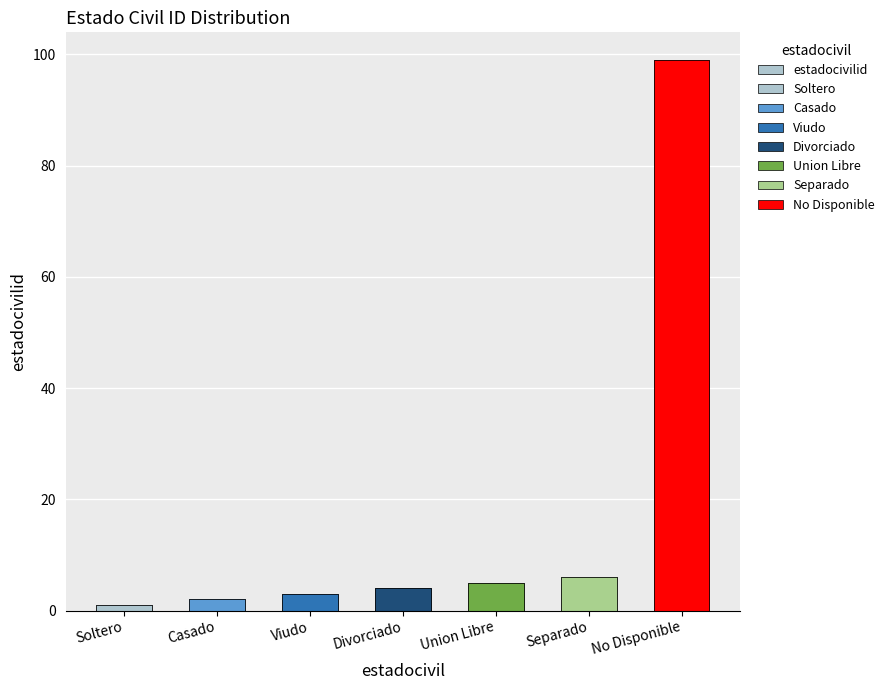

Count the number of values greater than 4.

3